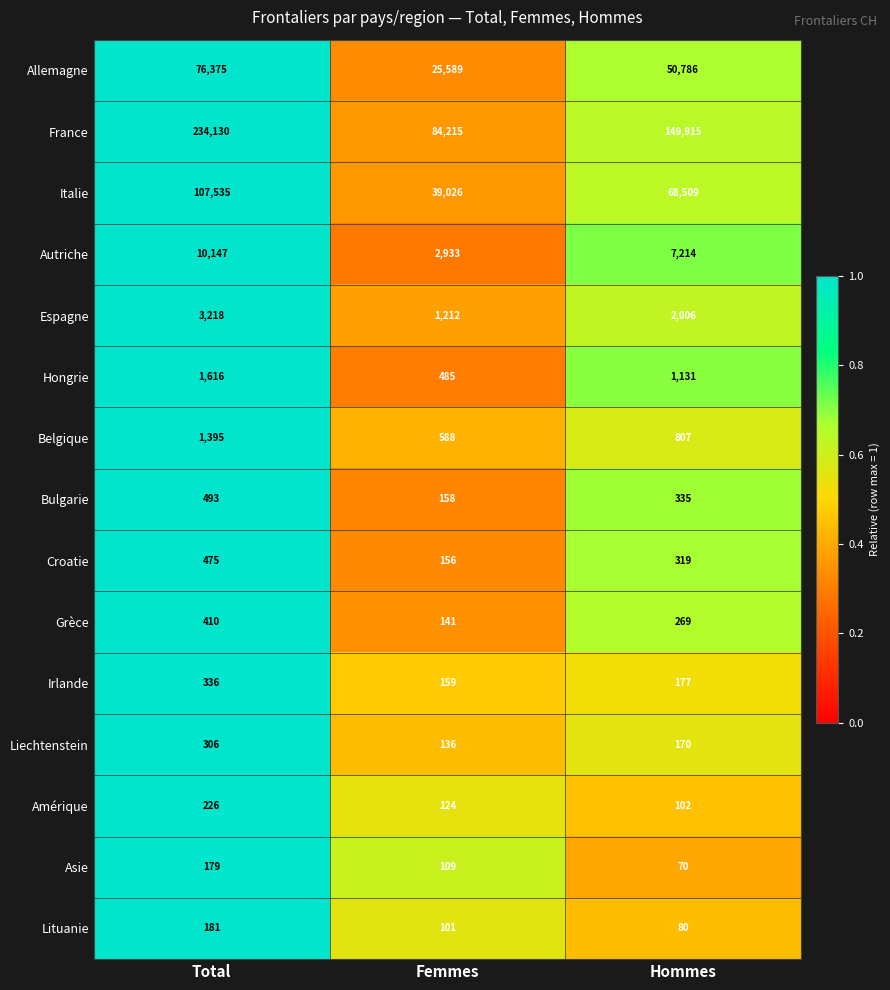

Which series has the largest total across all categories?

France